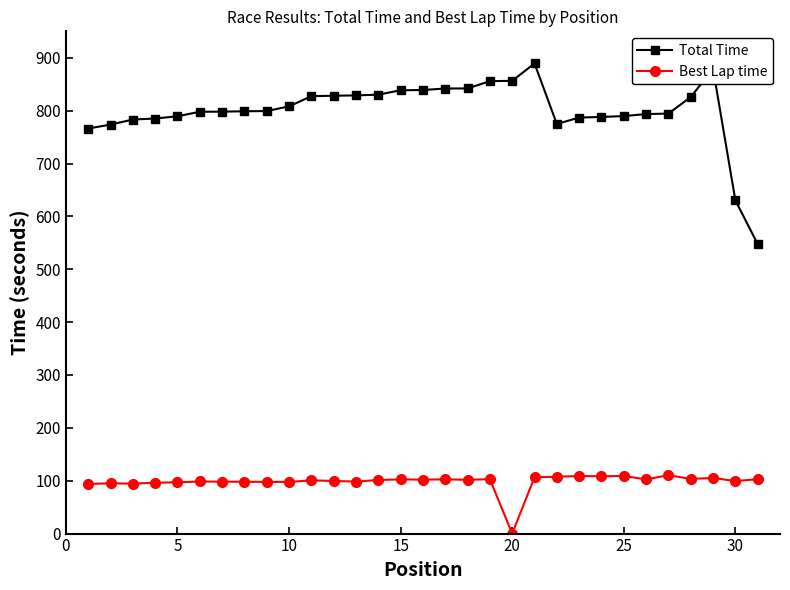

What is the value of the Best Lap time point at the 9th from the left?

97.8